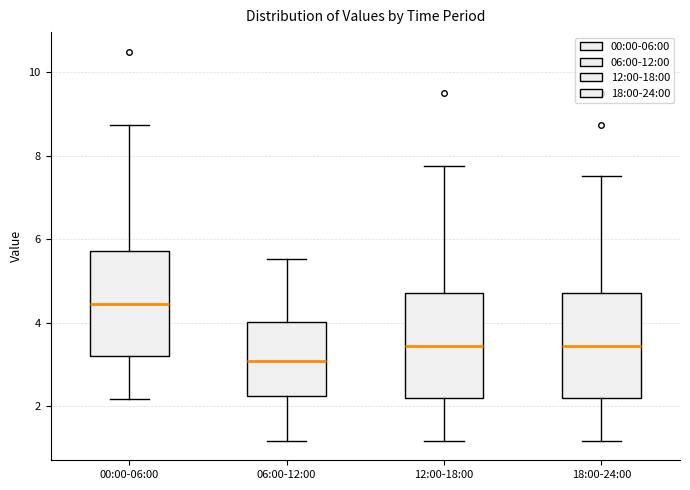

Reading left to right, transcribe this box plot: for each box, give where its median line is, the range the box spans, and where its two whiskers end, as read against the y-axis. The values are not printed on the chart, so give them approximately, as read against the axis.

00:00-06:00: median 4.4, box 3.2 to 5.8, whiskers 2.2 to 8.8
06:00-12:00: median 3.0, box 2.2 to 4.0, whiskers 1.2 to 5.6
12:00-18:00: median 3.4, box 2.2 to 4.8, whiskers 1.2 to 7.8
18:00-24:00: median 3.4, box 2.2 to 4.8, whiskers 1.2 to 7.6